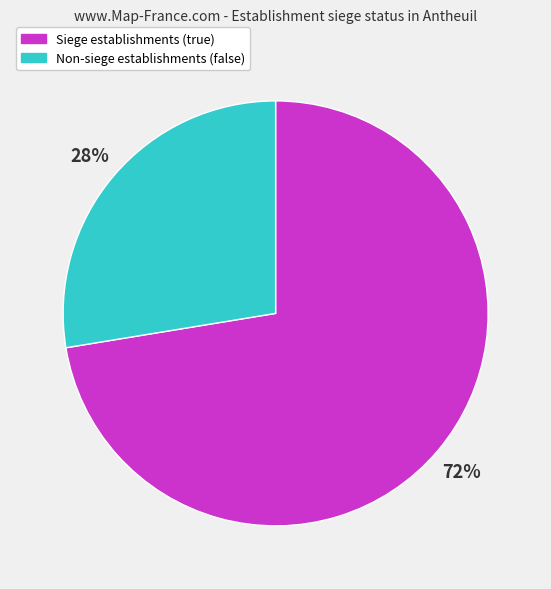

Approximately how many times larger is the value at Non-siege establishments (false) compared to Siege establishments (true)?

0.4